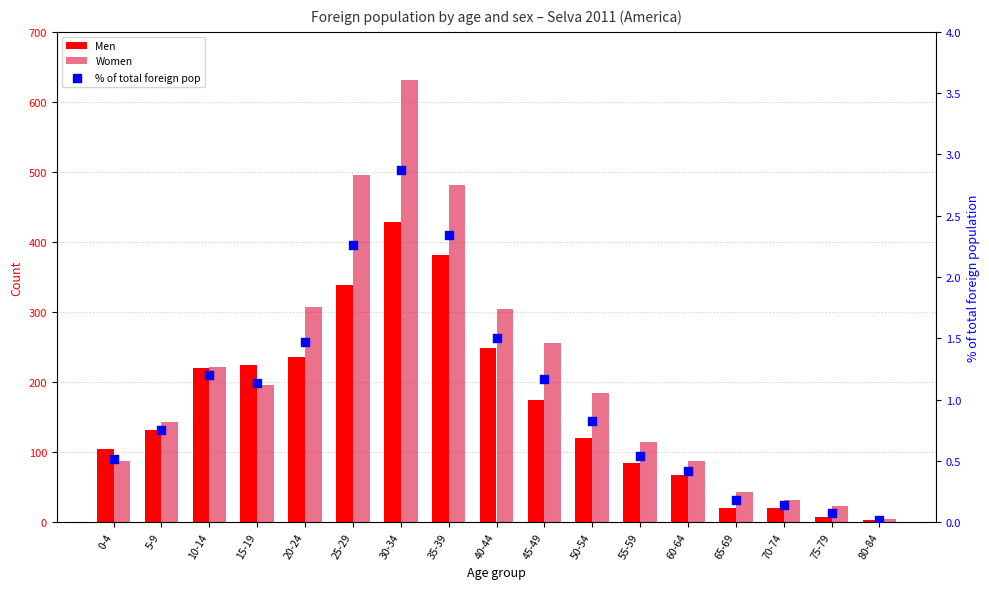

What is the total value across all series at 35-39?

864.3